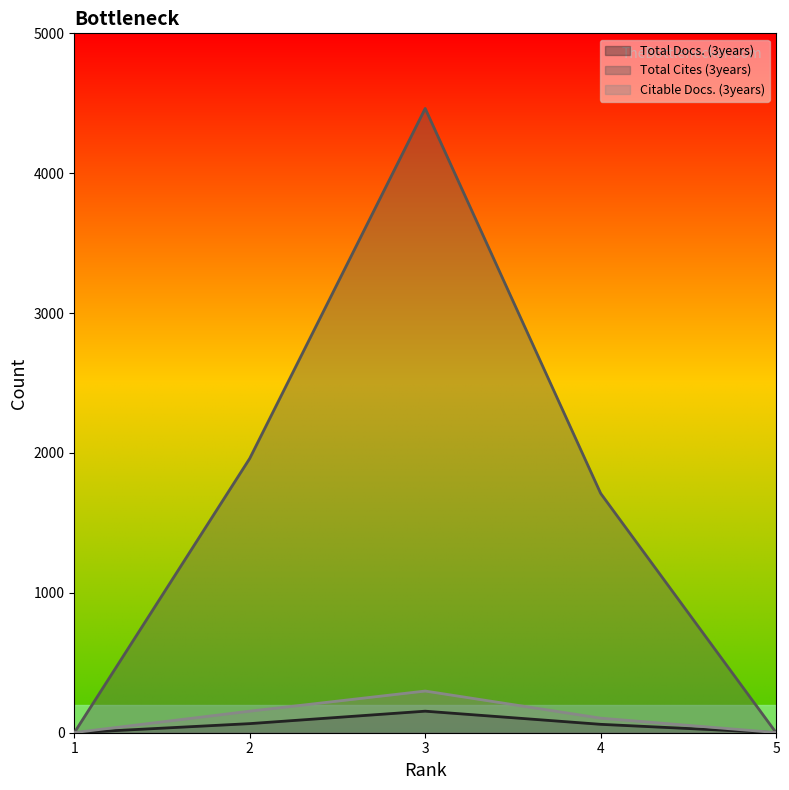

How many values in the Total Cites (3years) series are below 1711?

2